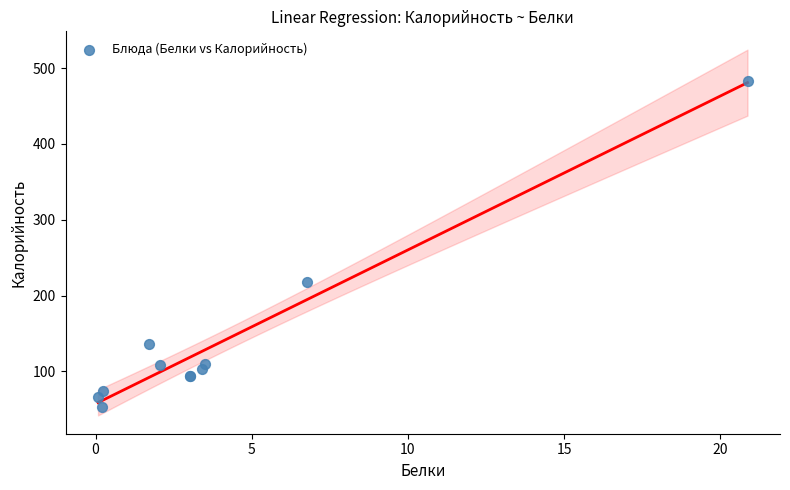

What Y value in the scatter plot is closest to 268?

217.3